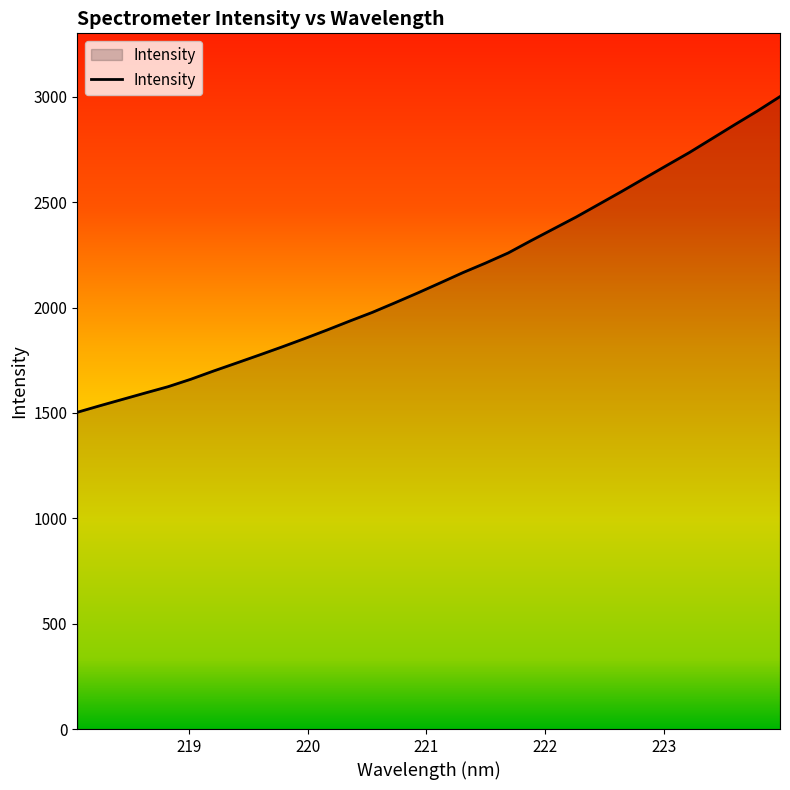

What is the difference between the maximum and minimum values?

1497.9